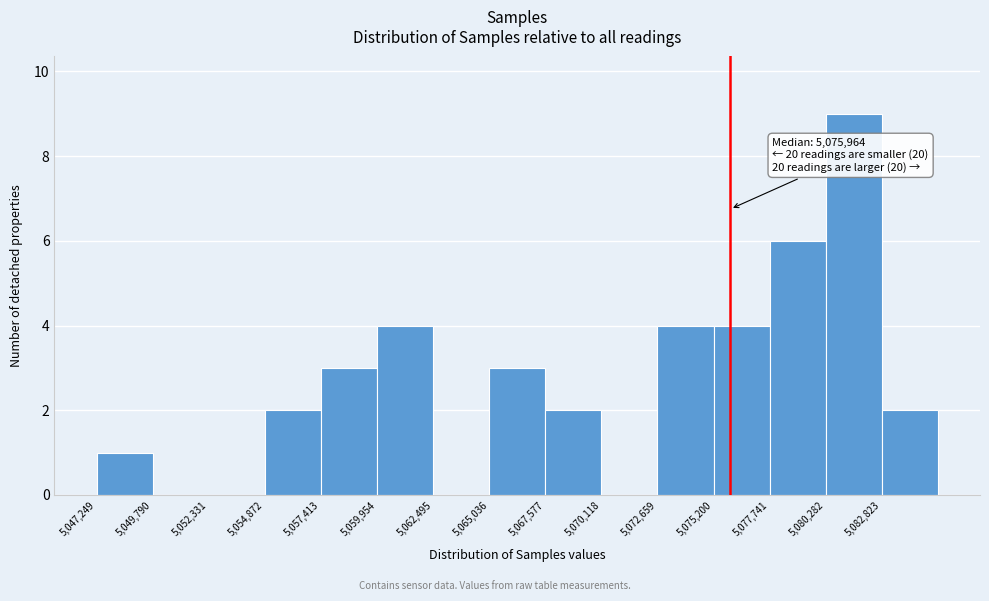

Which range on the x-axis has the tallest bar?

5080500 to 5083000